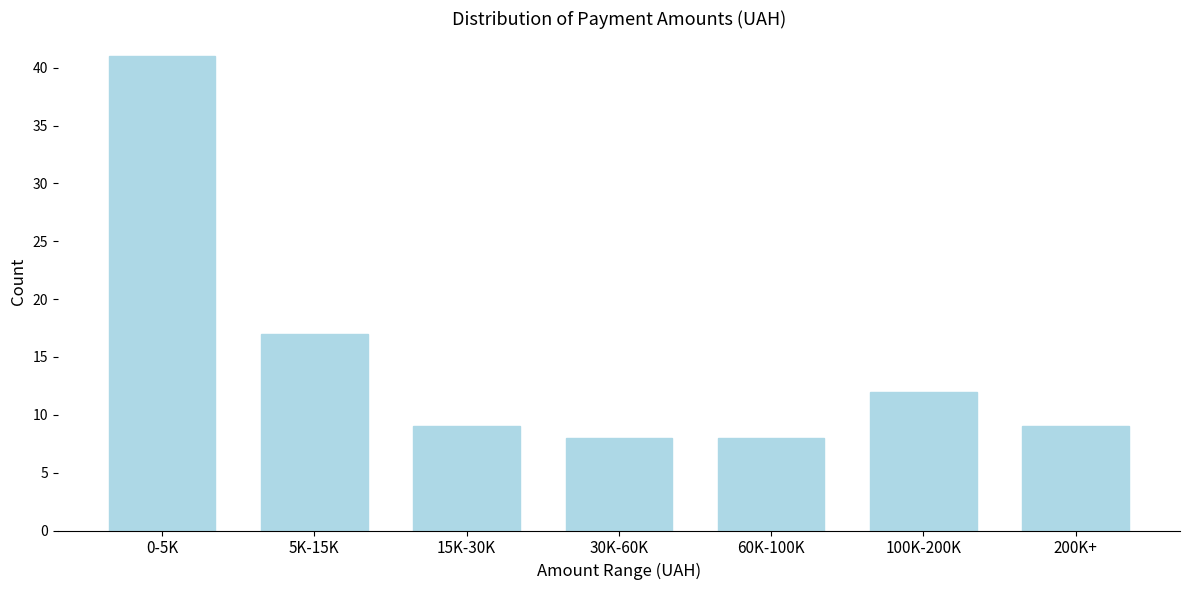

Reading left to right, transcribe all the data shown in this chart.

0-5K=41	5K-15K=17	15K-30K=9	30K-60K=8	60K-100K=8	100K-200K=12	200K+=9